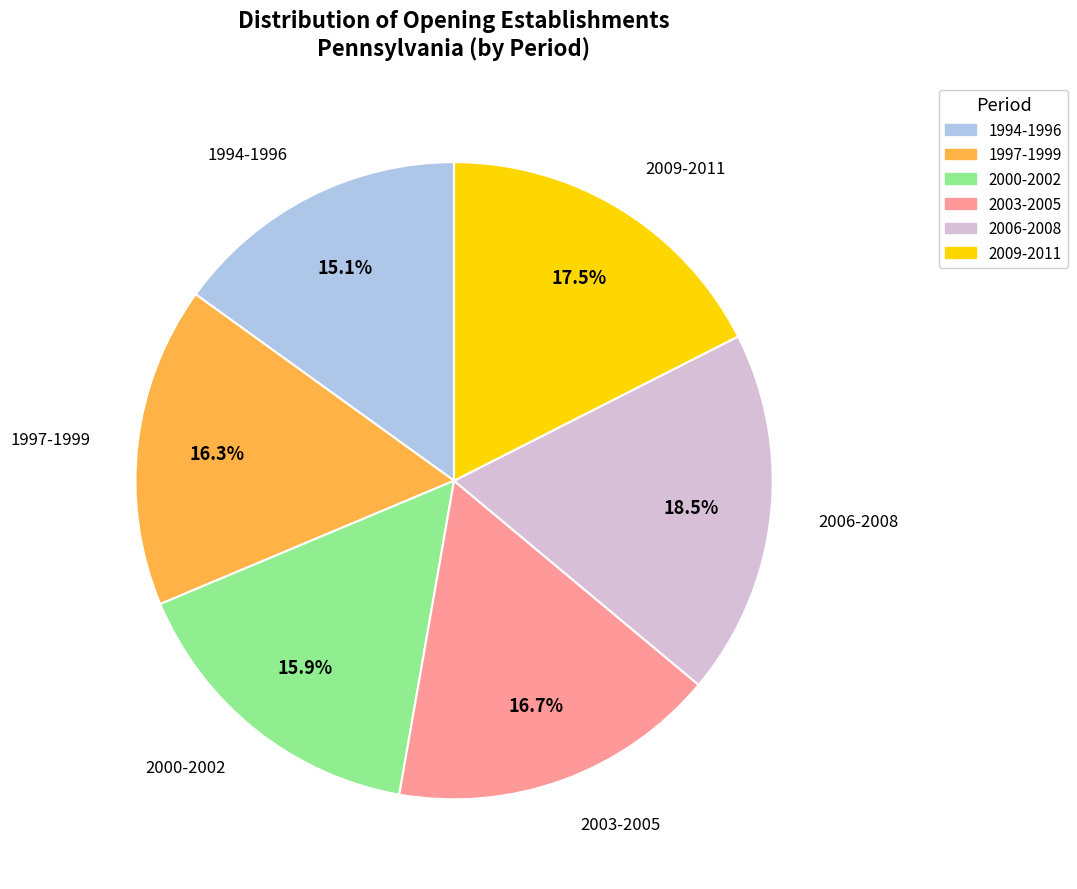

Count the number of slices in the pie.

6